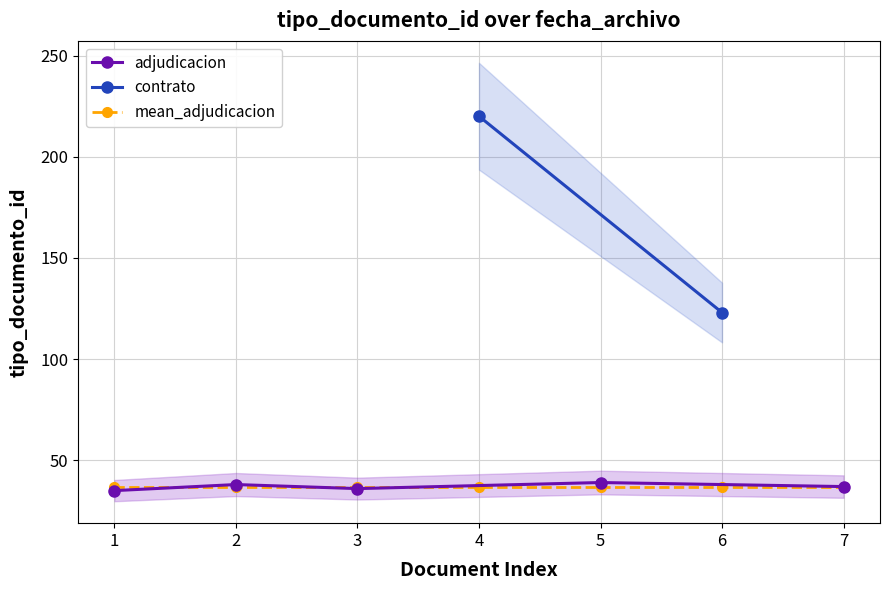

Does the chart display data point markers on the line(s)?

Yes